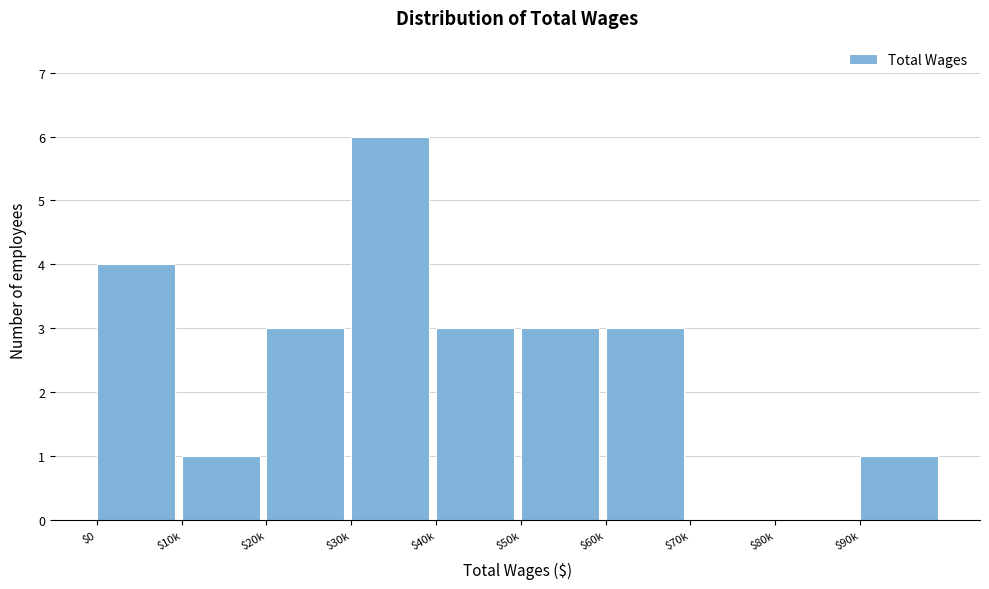

Read the value at $40k.

3